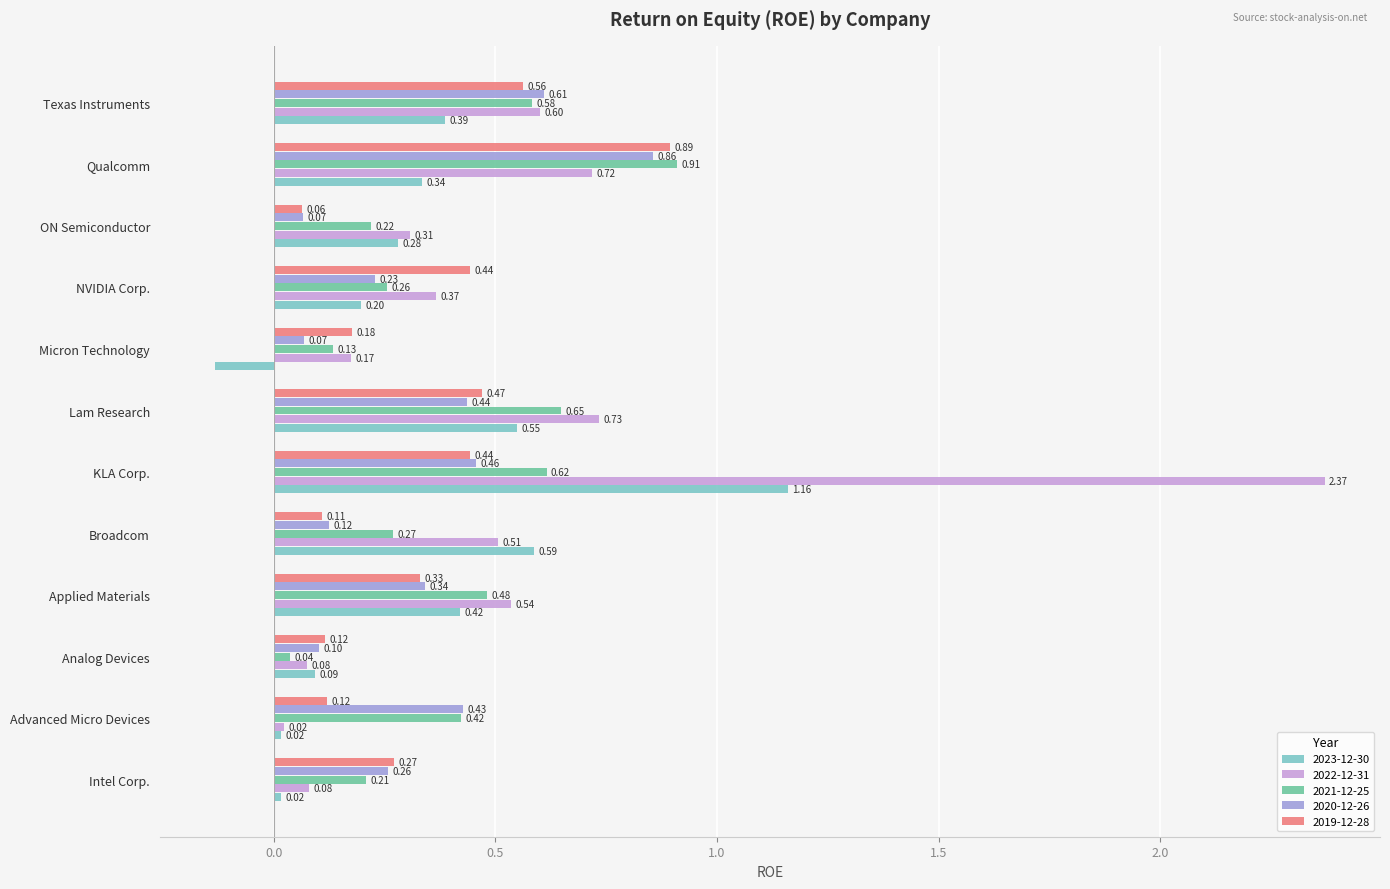

Is it true that 2020-12-26 equals 0.2 at Qualcomm?

False